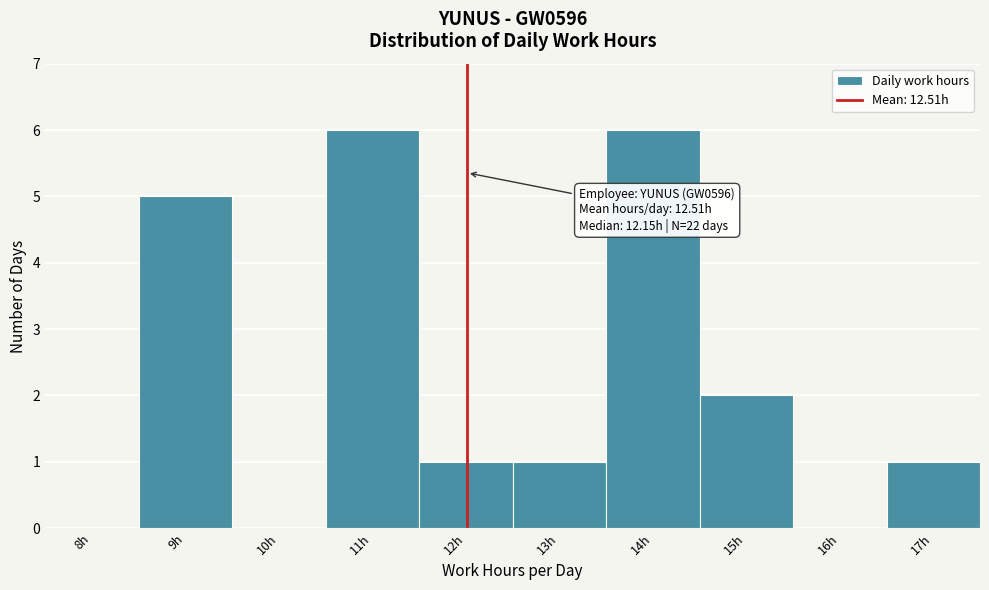

Reading right to left, extract all data points from this chart.

17h=1	16h=0	15h=2	14h=6	13h=1	12h=1	11h=6	10h=0	9h=5	8h=0